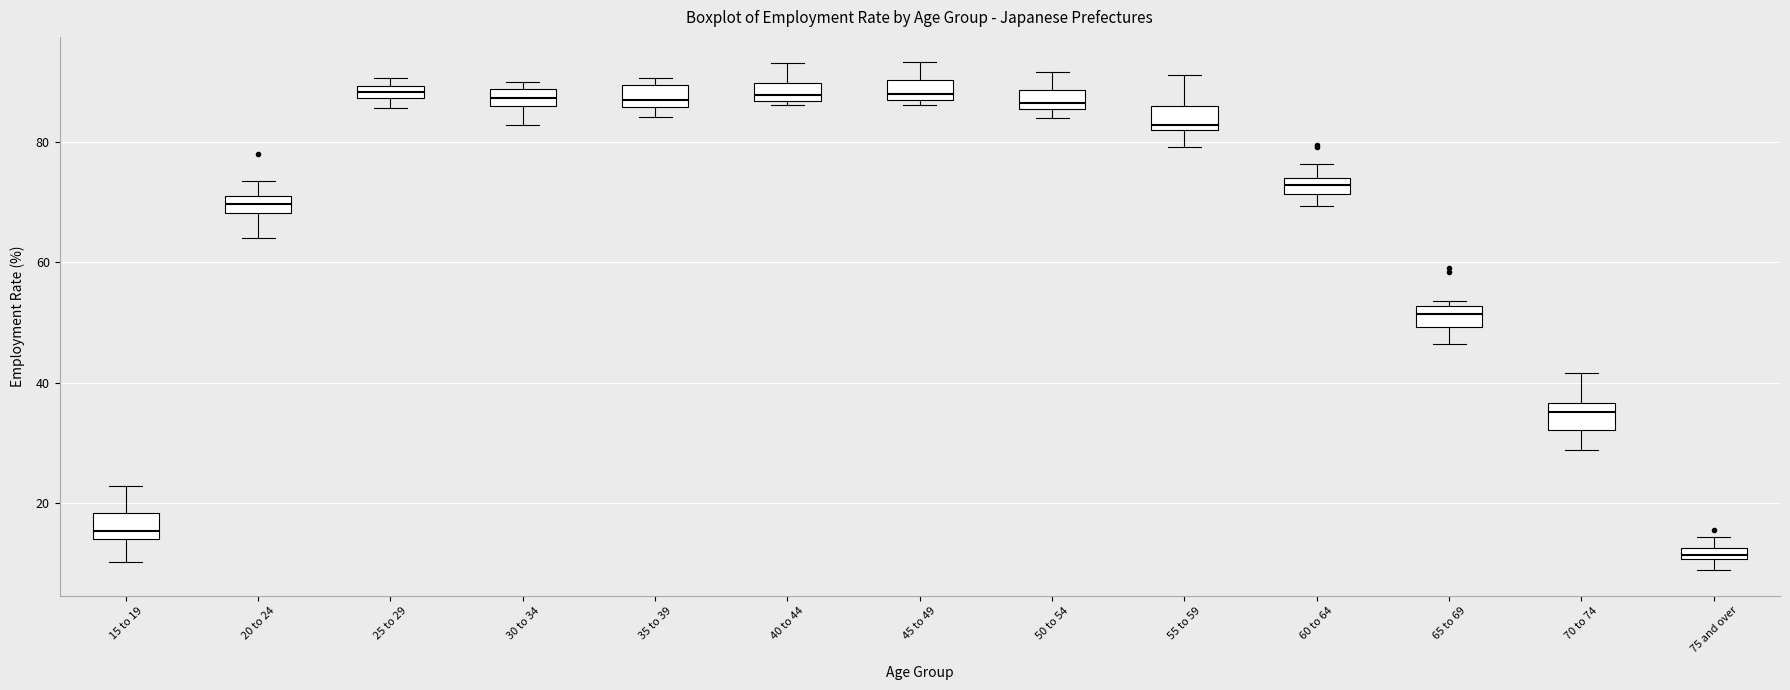

Which box has the lowest median line?

75 and over